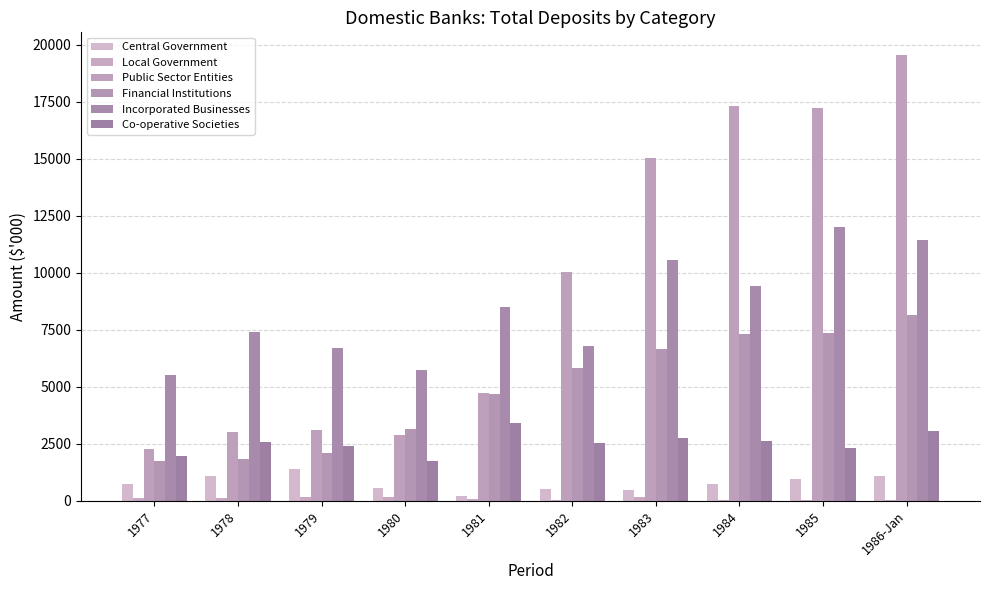

How many distinct data groups are displayed?

6